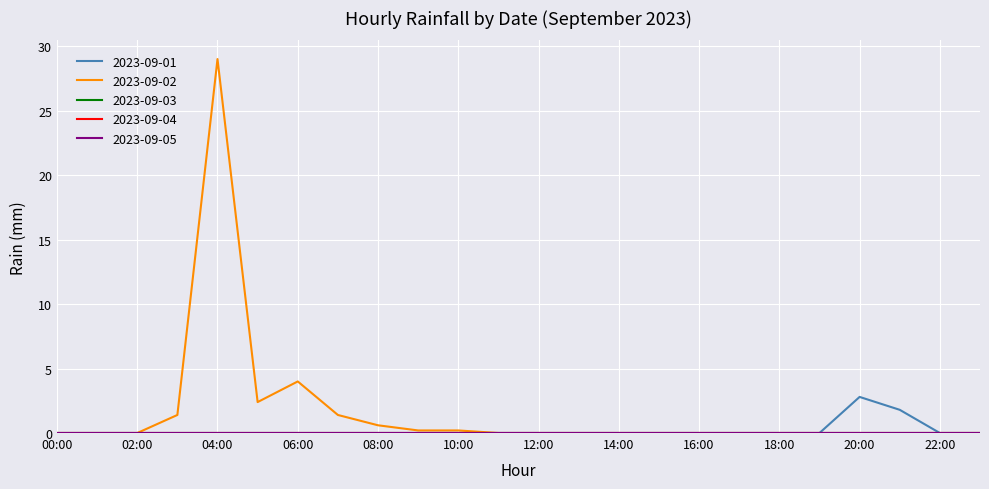

True or false: 2023-09-03 and 2023-09-04 intersect in this chart.

False